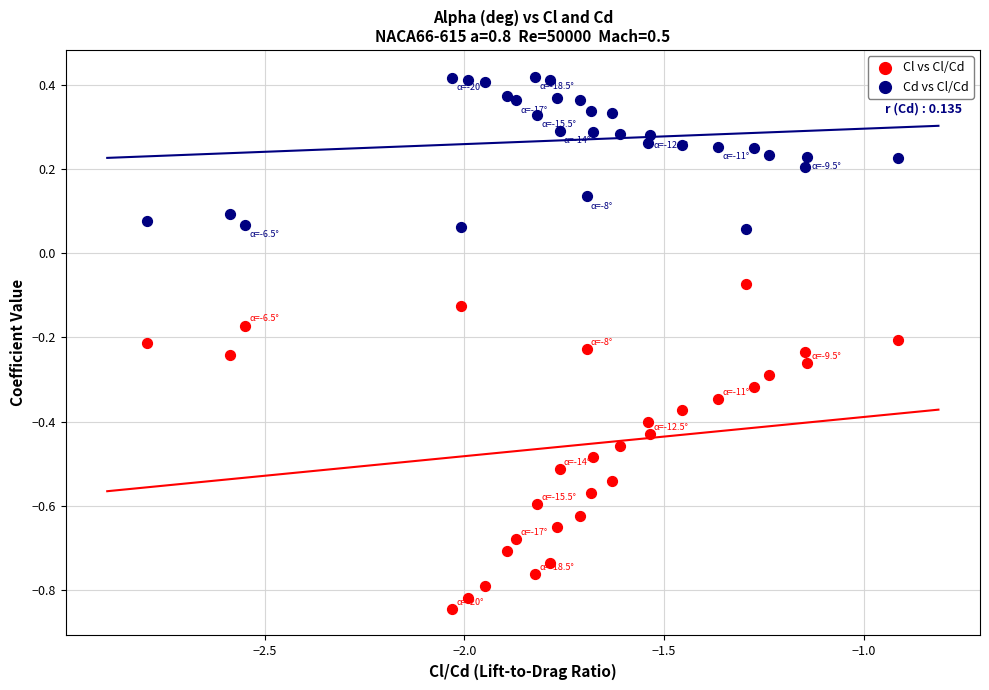

What is the X range (max minus min) for the scatter plot?

1.9